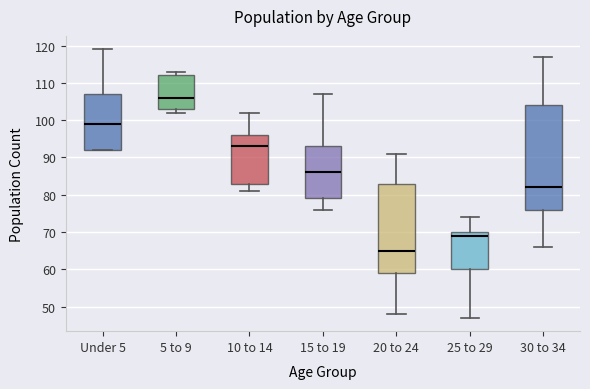

Which box is the tallest, from its lower edge to its upper edge?

30 to 34